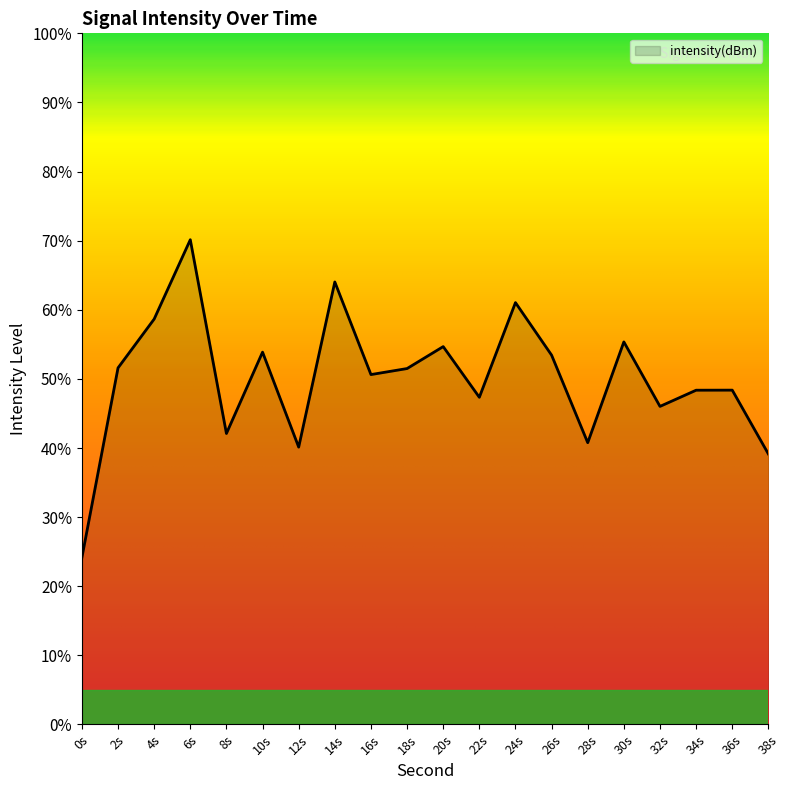

What value does the data have at 14s?

64.0